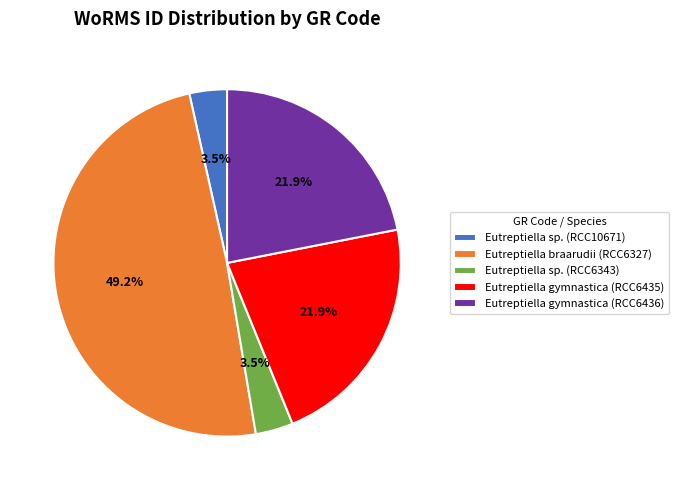

To the nearest percent, what is the combined percentage of Eutreptiella gymnastica (RCC6436) and Eutreptiella braarudii (RCC6327)?

71%